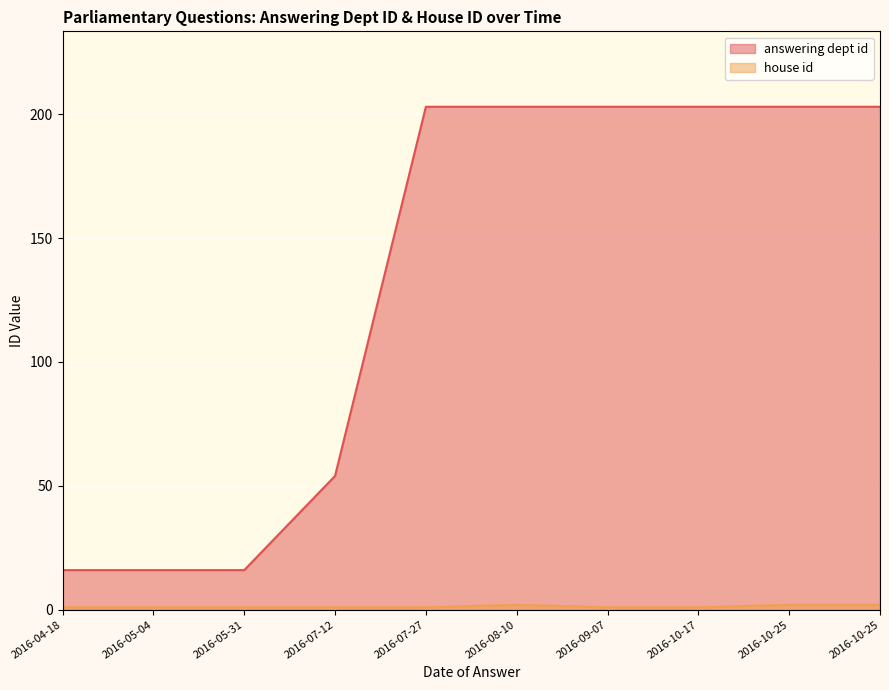

Does the chart display data point markers on the line(s)?

No